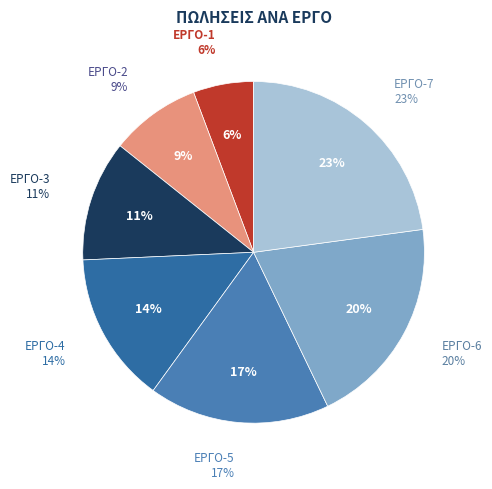

What is the smallest slice in the pie chart?

ΕΡΓΟ-1